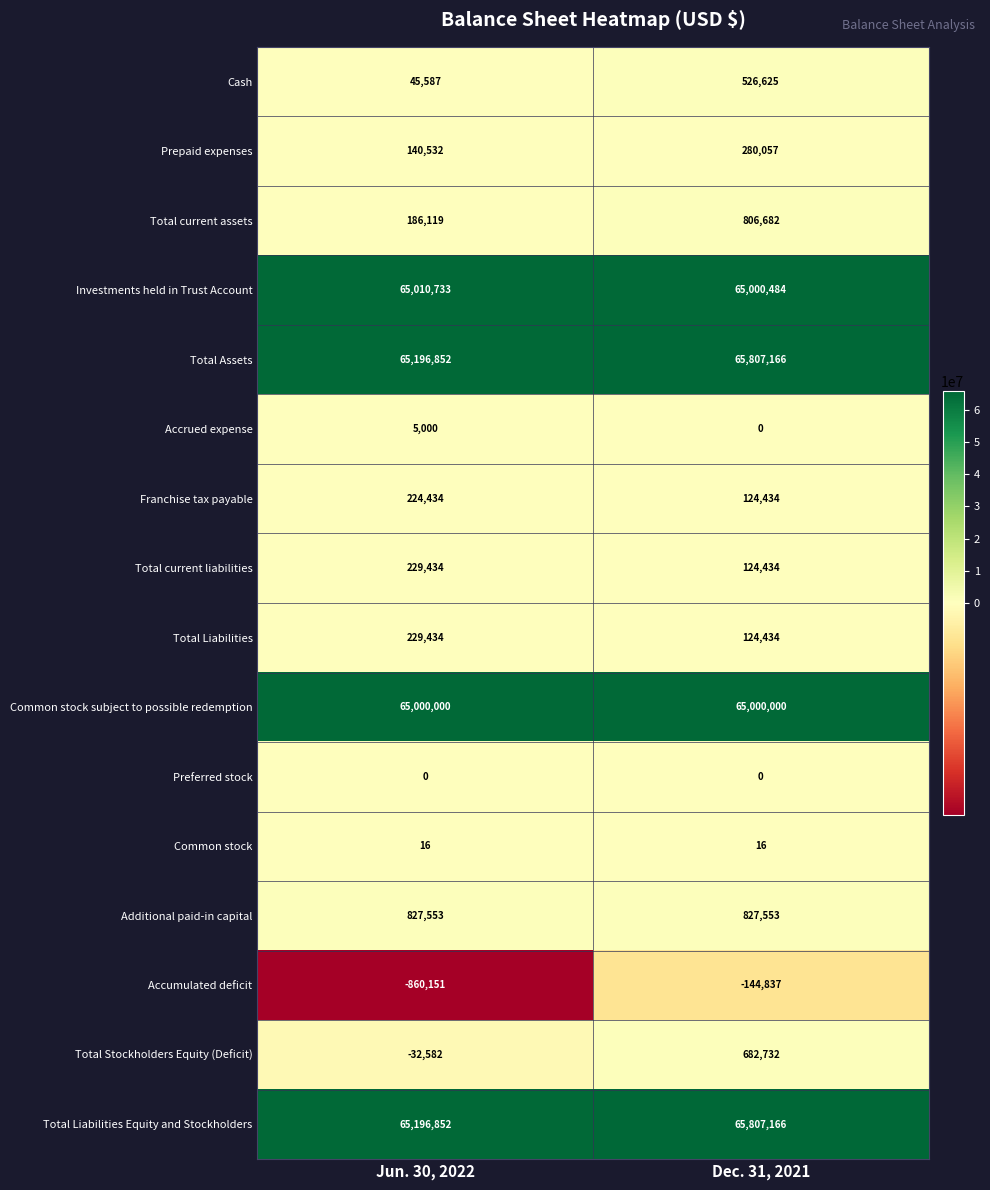

True or false: Total current liabilities has a value of 408479 at Jun. 30, 2022.

False